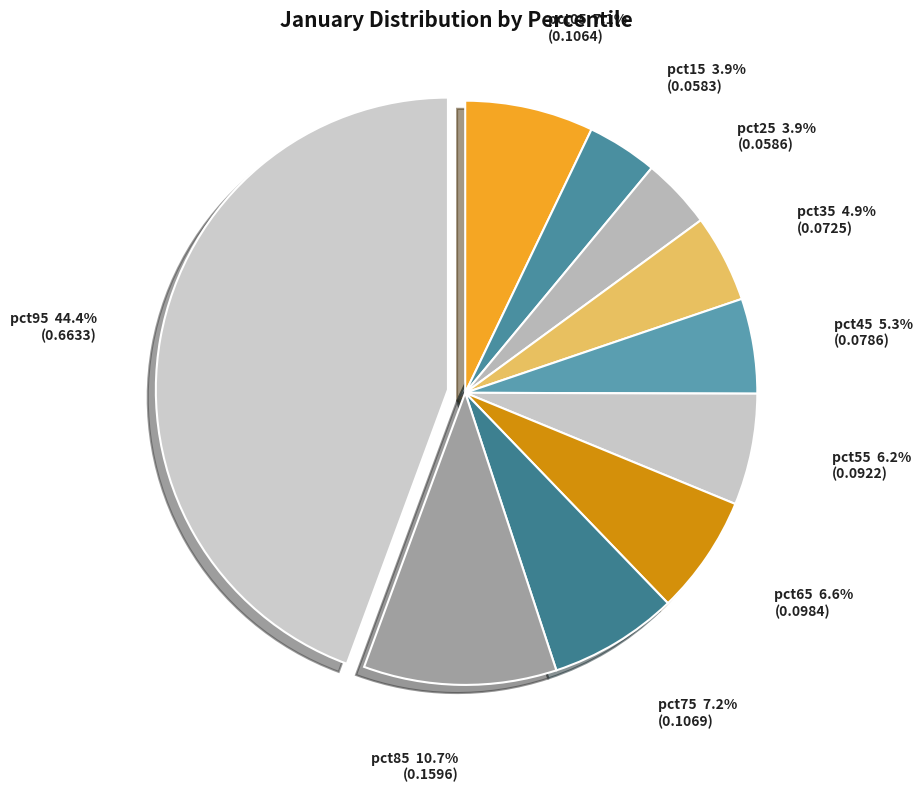

To the nearest percent, what percentage of the pie is pct35?

5%